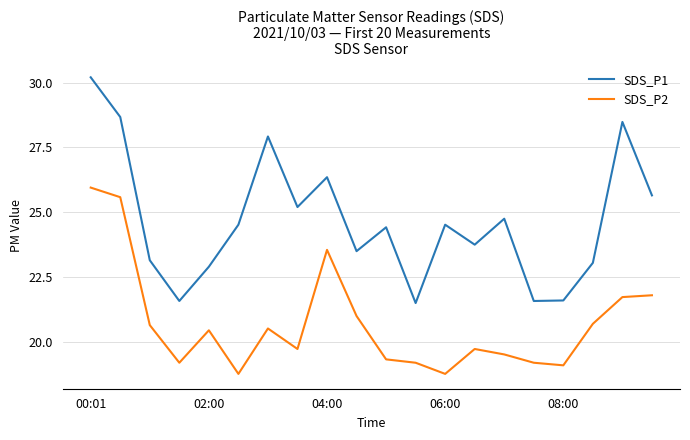

Which series has the largest range (max minus min)?

SDS_P1